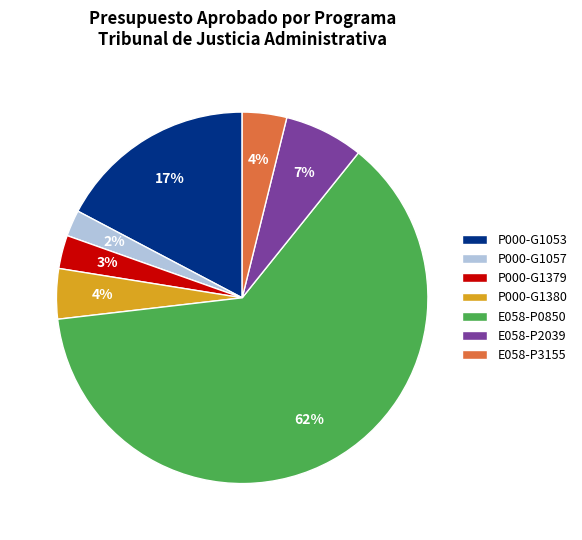

Count the number of slices in the pie.

7